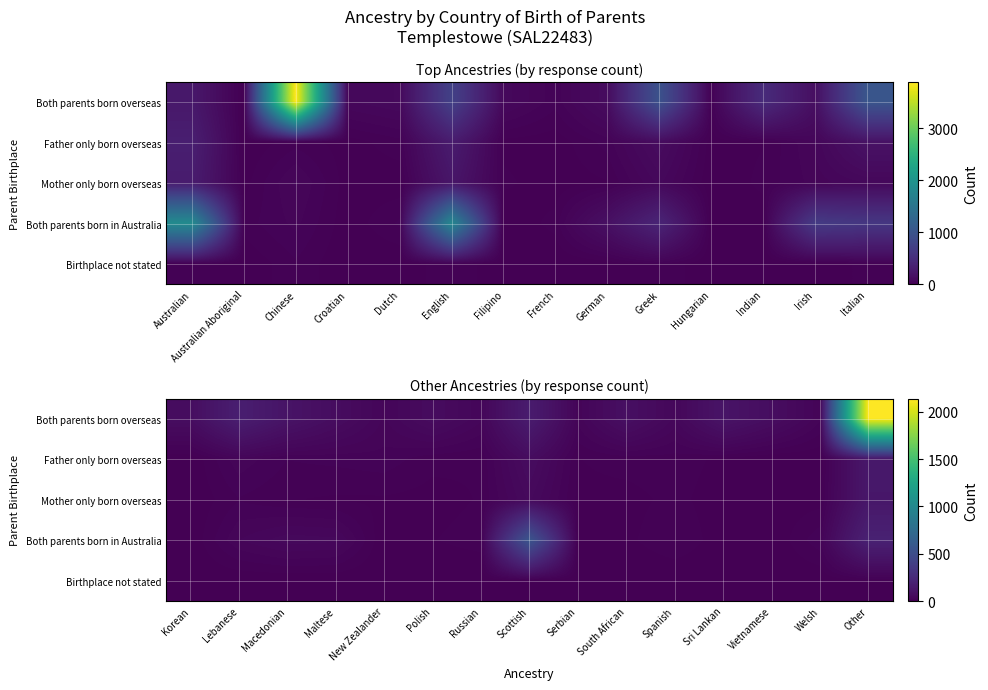

At how many categories does at least one series exceed 2?

15